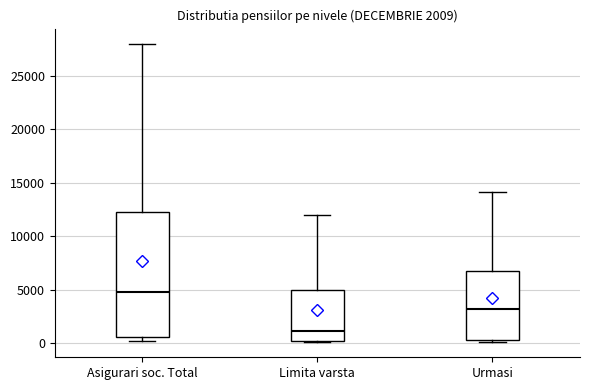

Which box is the tallest, from its lower edge to its upper edge?

Asigurari soc. Total